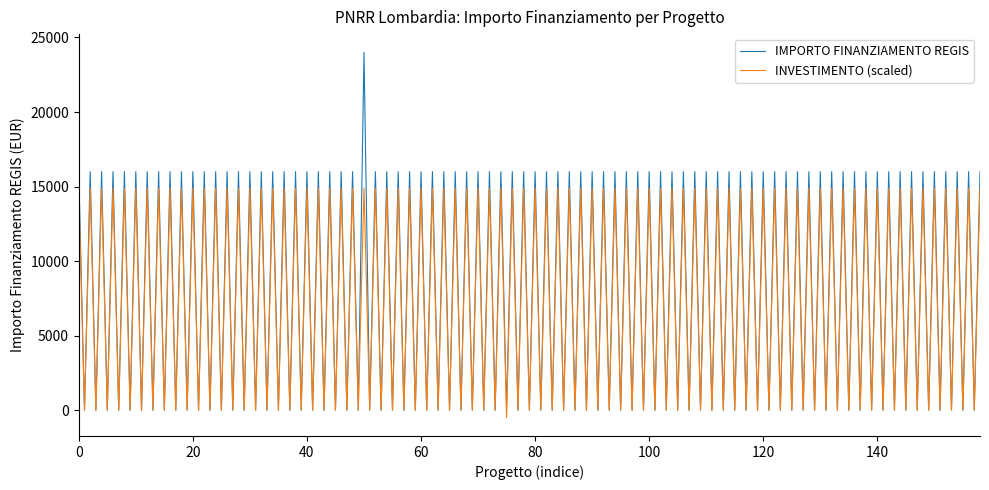

Rank the series by their average value, from highest to lowest.

IMPORTO FINANZIAMENTO REGIS, INVESTIMENTO (scaled)